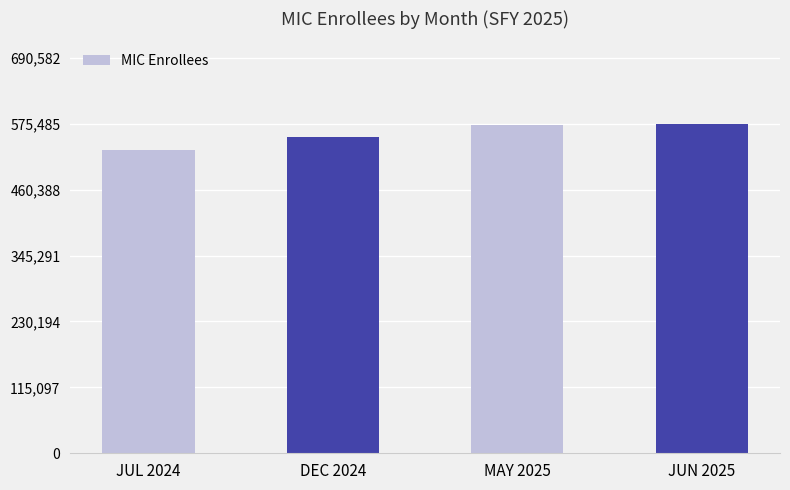

What is the maximum value shown in the chart?

575485